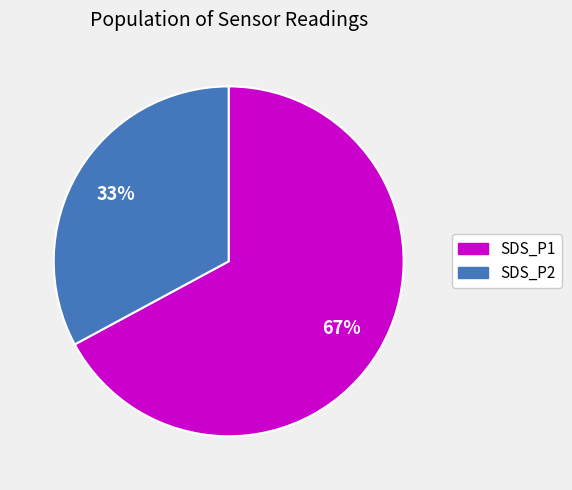

What percentage is the SDS_P2 slice, to the nearest percent?

33%